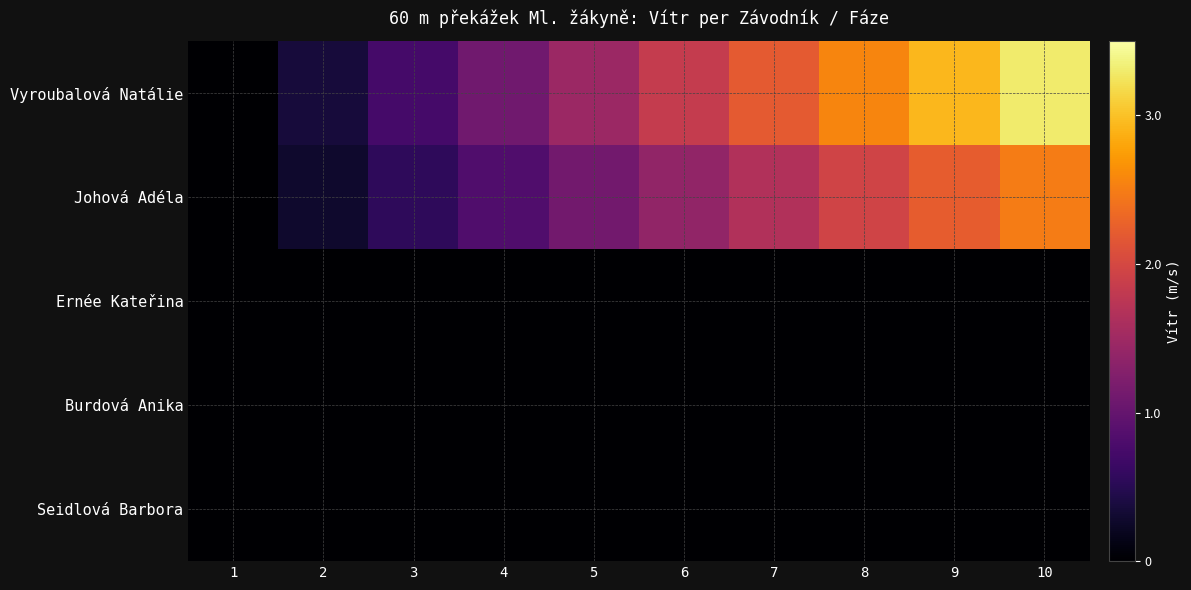

Reading left to right, what are all the values shown in this chart?

Vyroubalová Natálie: 1=0.0	2=0.4	3=0.7	4=1.1	5=1.5	6=1.8	7=2.2	8=2.6	9=2.9	10=3.3
Johová Adéla: 1=0.0	2=0.3	3=0.6	4=0.8	5=1.1	6=1.4	7=1.7	8=1.9	9=2.2	10=2.5
Ernée Kateřina: 1=0.0	2=0.0	3=0.0	4=0.0	5=0.0	6=0.0	7=0.0	8=0.0	9=0.0	10=0.0
Burdová Anika: 1=0.0	2=0.0	3=0.0	4=0.0	5=0.0	6=0.0	7=0.0	8=0.0	9=0.0	10=0.0
Seidlová Barbora: 1=0.0	2=0.0	3=0.0	4=0.0	5=0.0	6=0.0	7=0.0	8=0.0	9=0.0	10=0.0